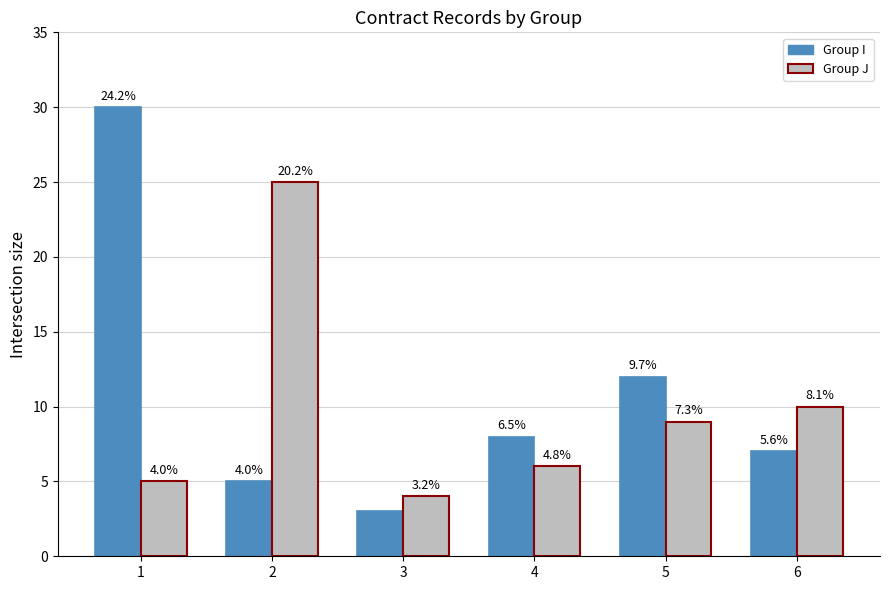

What are all the series names shown in the legend?

Group I, Group J